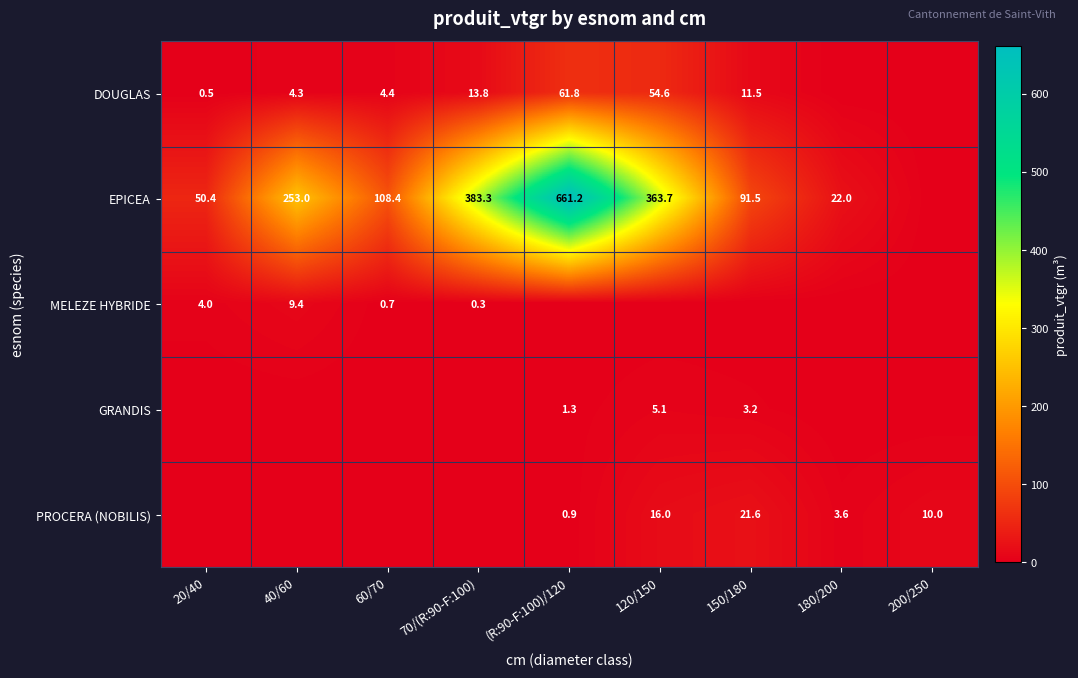

Is the value of MELEZE HYBRIDE at 40/60 greater than the value of EPICEA at 180/200?

No